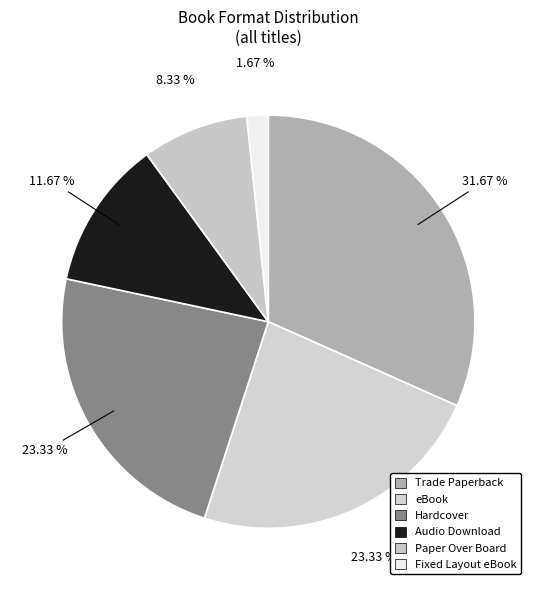

Is there any slice that represents more than half of the pie?

No